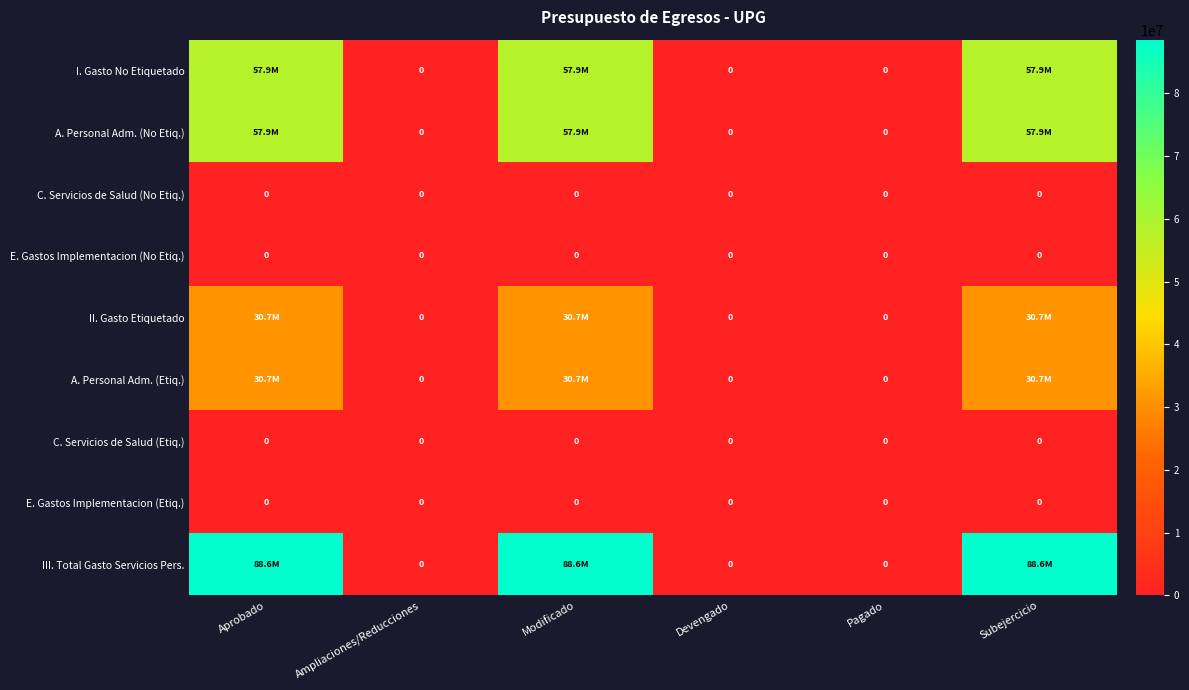

How many series are shown in this chart?

9